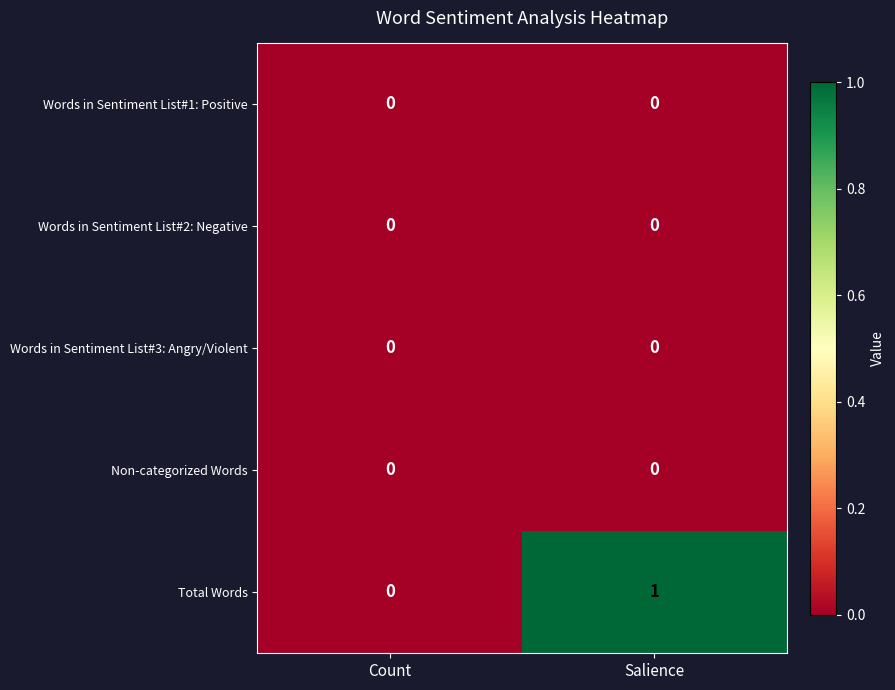

Where is Total Words nearest to the value 0?

Count